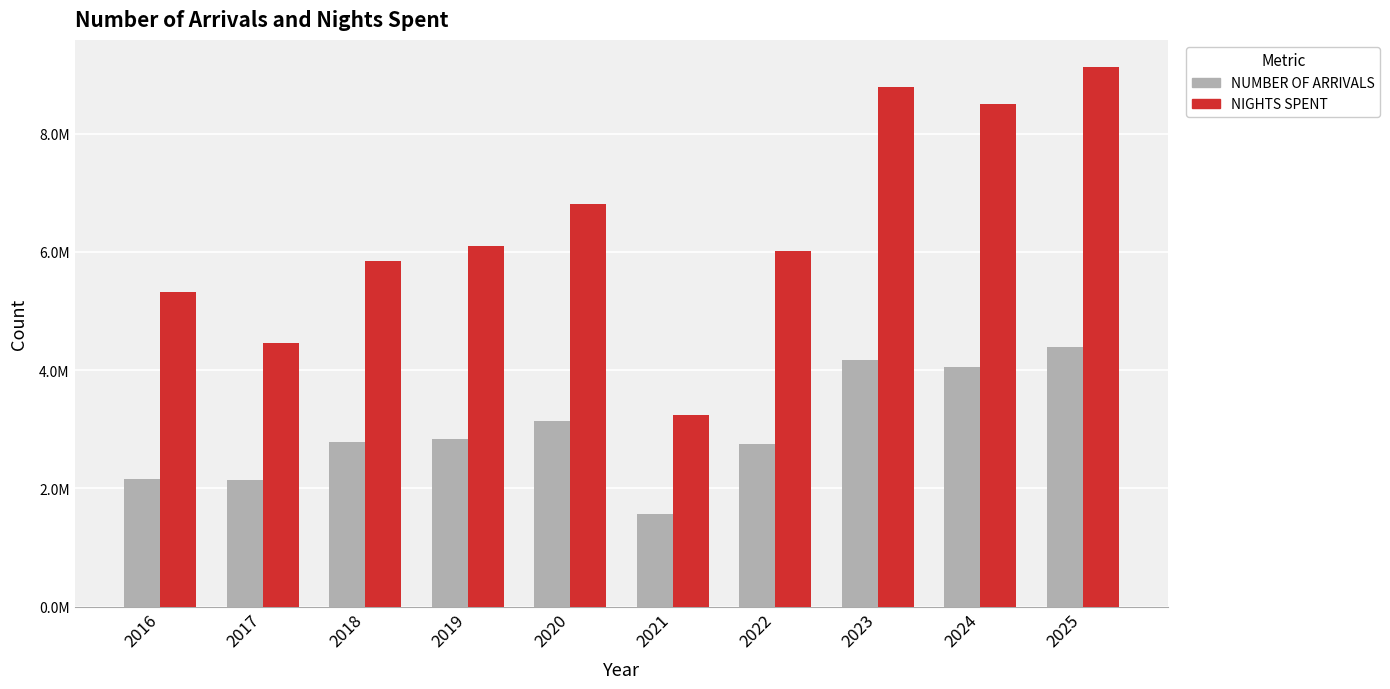

Does the chart contain stacked bars?

No